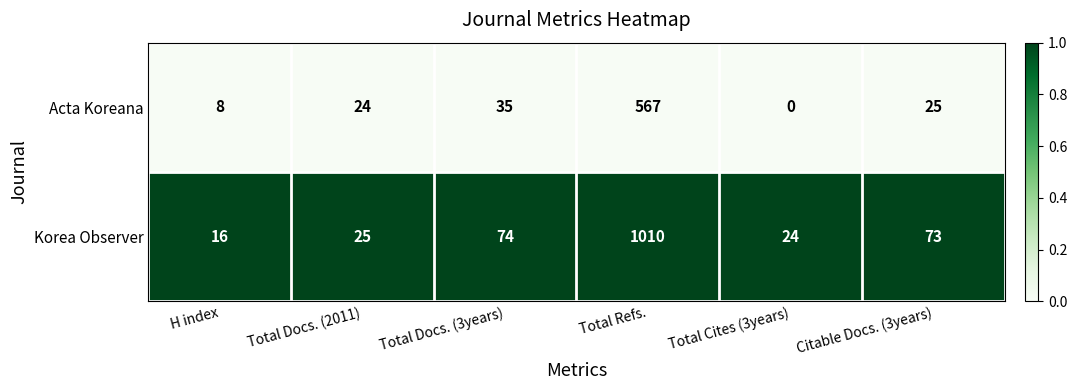

Rank the series by their maximum value, from highest to lowest.

Korea Observer, Acta Koreana